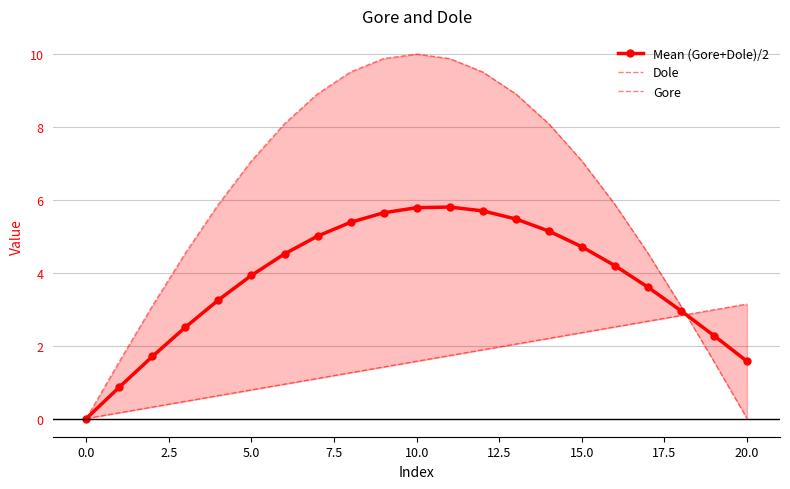

At which category is the sum across all series the highest?

11